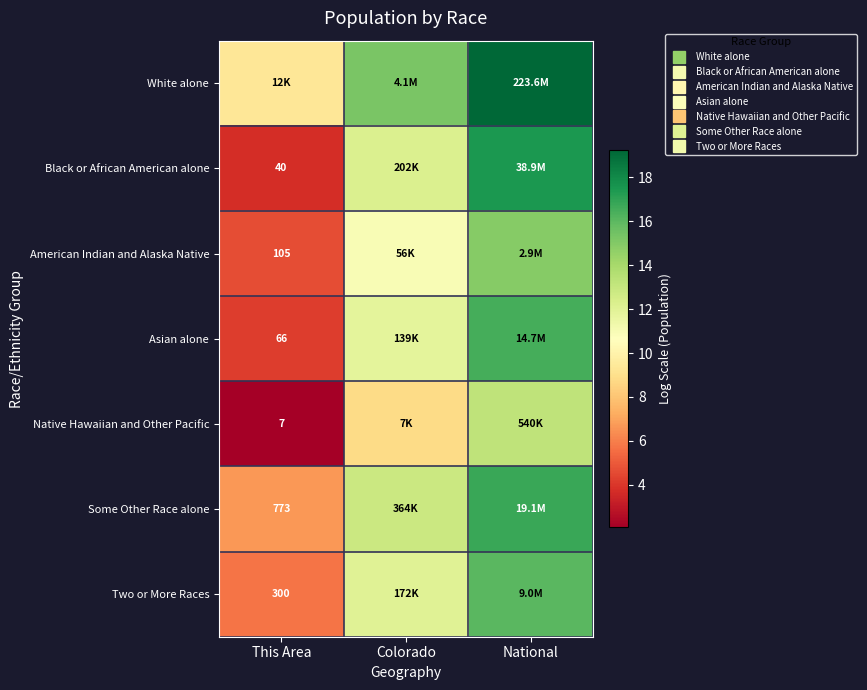

At which label is White alone closest to 14?

Colorado